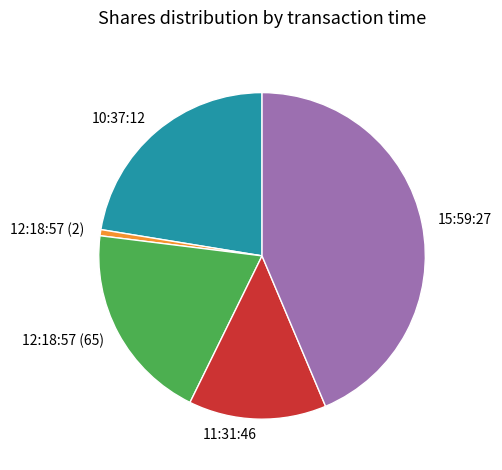

Rank the categories by value from highest to lowest.

15:59:27, 10:37:12, 12:18:57 (65), 11:31:46, 12:18:57 (2)